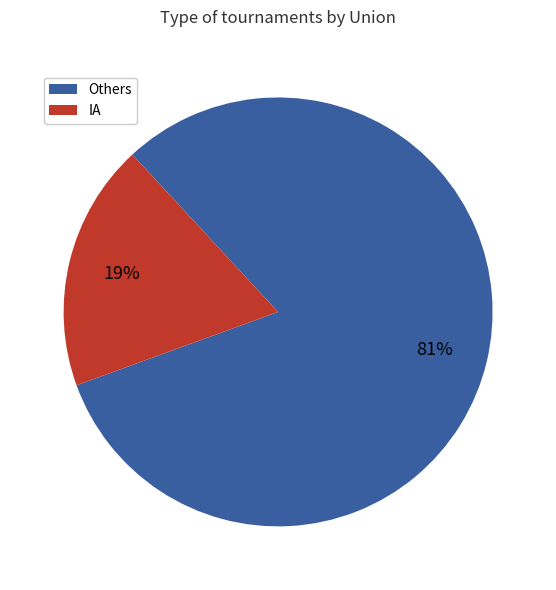

True or false: Others accounts for 81% of the total.

True